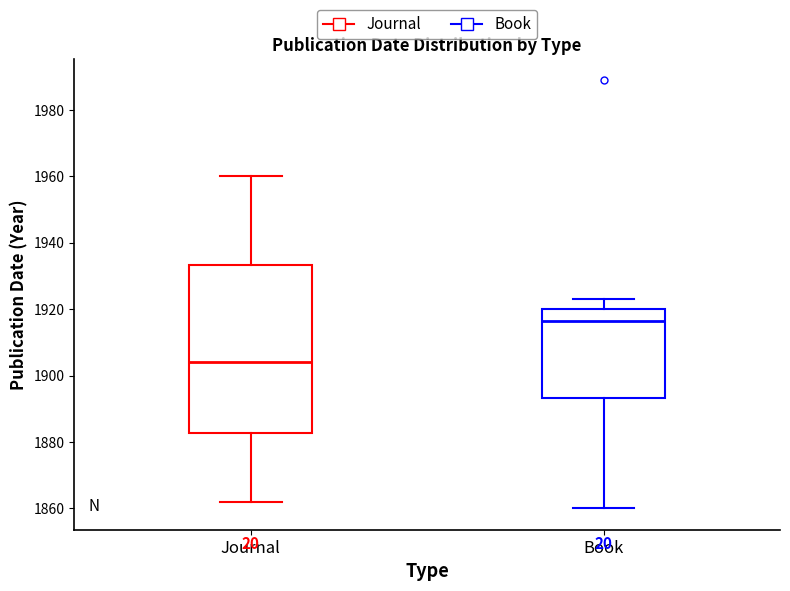

Reading left to right, read every box against the y-axis: the position of its median line, the range the box covers, and the ends of its whiskers. The values are not printed on the chart, so give them approximately, as read against the axis.

Journal: median 1904, box 1882 to 1934, whiskers 1862 to 1960
Book: median 1916, box 1894 to 1920, whiskers 1860 to 1924